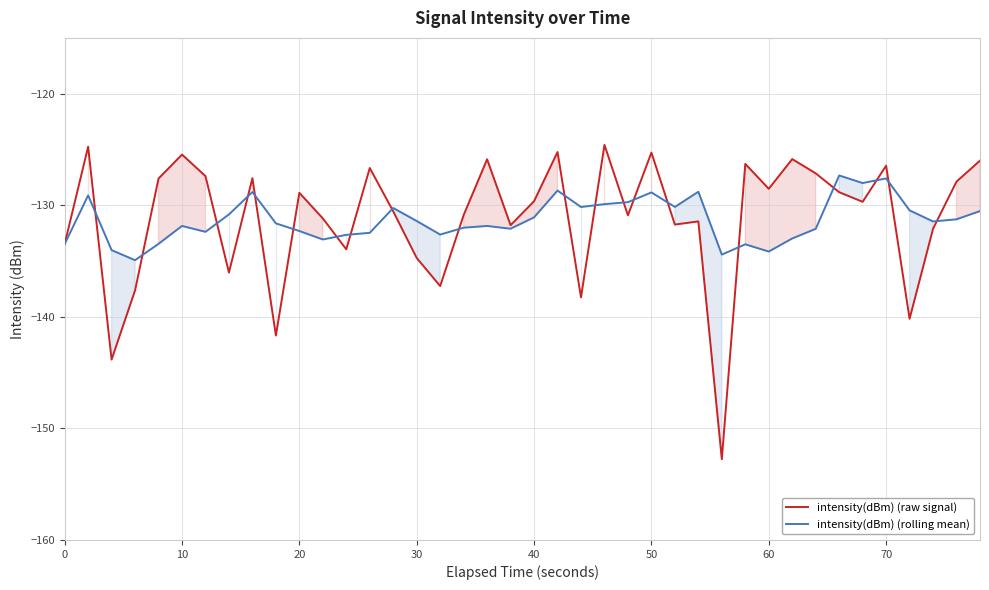

Does the chart have visible grid lines?

Yes